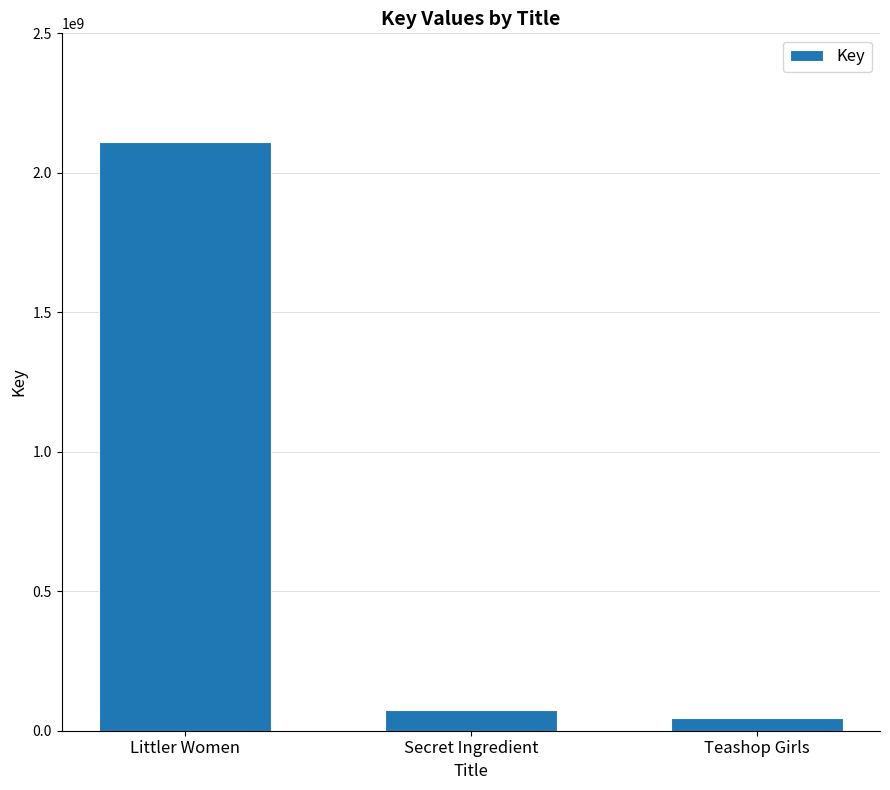

Reading left to right, list all the values displayed in this chart.

2109147879	76051764	47167060